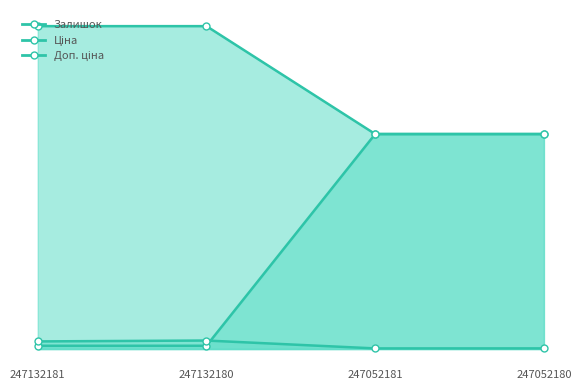

What is the lowest value of the Залишок series?

20.0